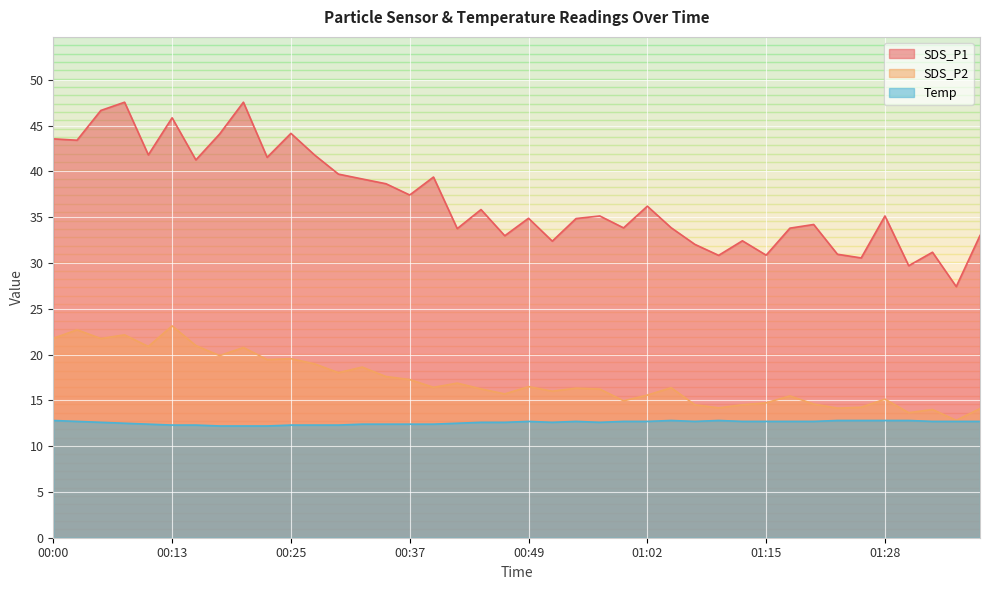

What is the value of the SDS_P2 point at the 15th from the left?

17.6